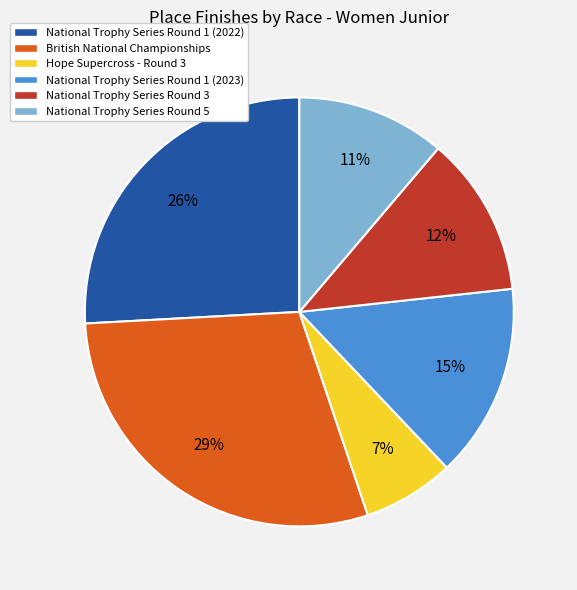

The National Trophy Series Round 1 (2022) slice represents 19% of the pie. True or false?

False